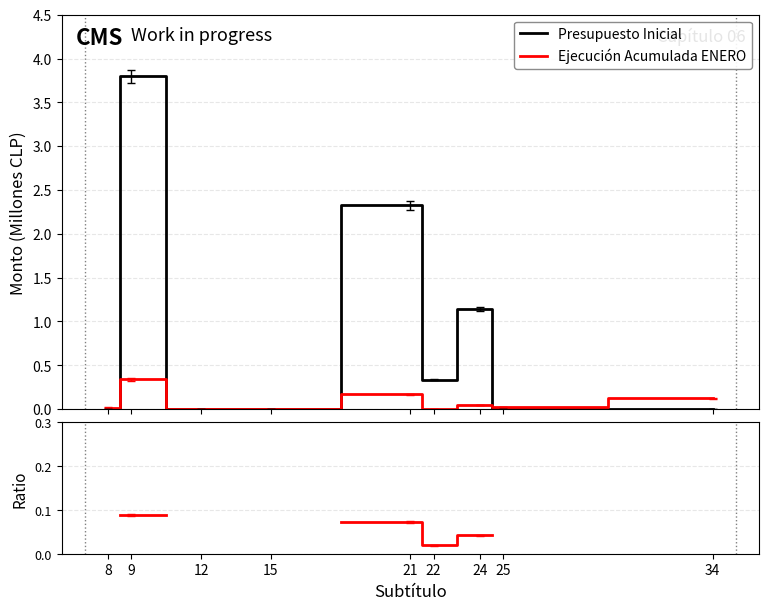

List the series in order of their peak value, lowest first.

Ejecución Acumulada ENERO, Ejecución / Presupuesto, Presupuesto Inicial